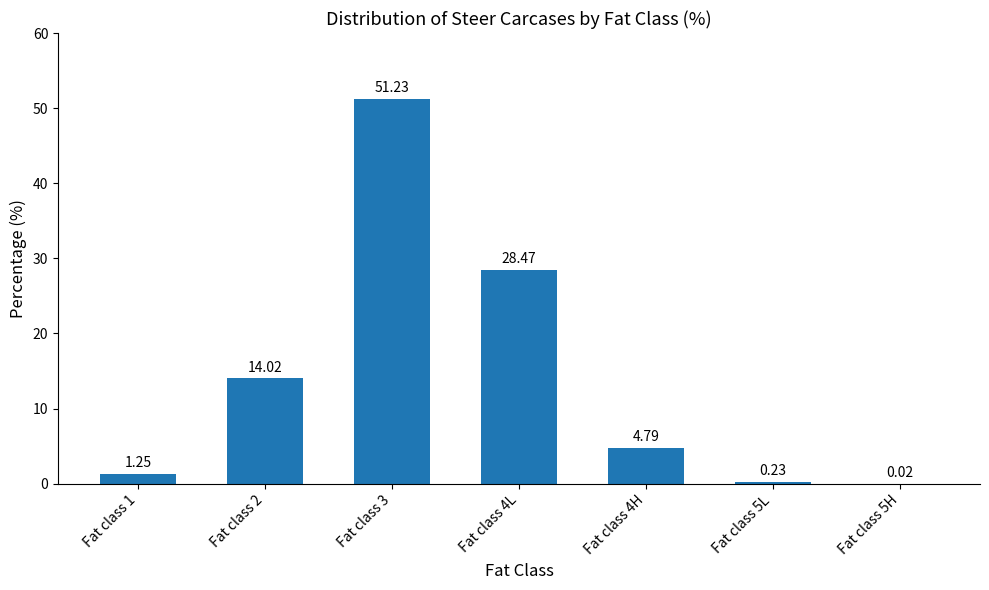

What is the change in value from Fat class 1 to Fat class 5H?

-1.2